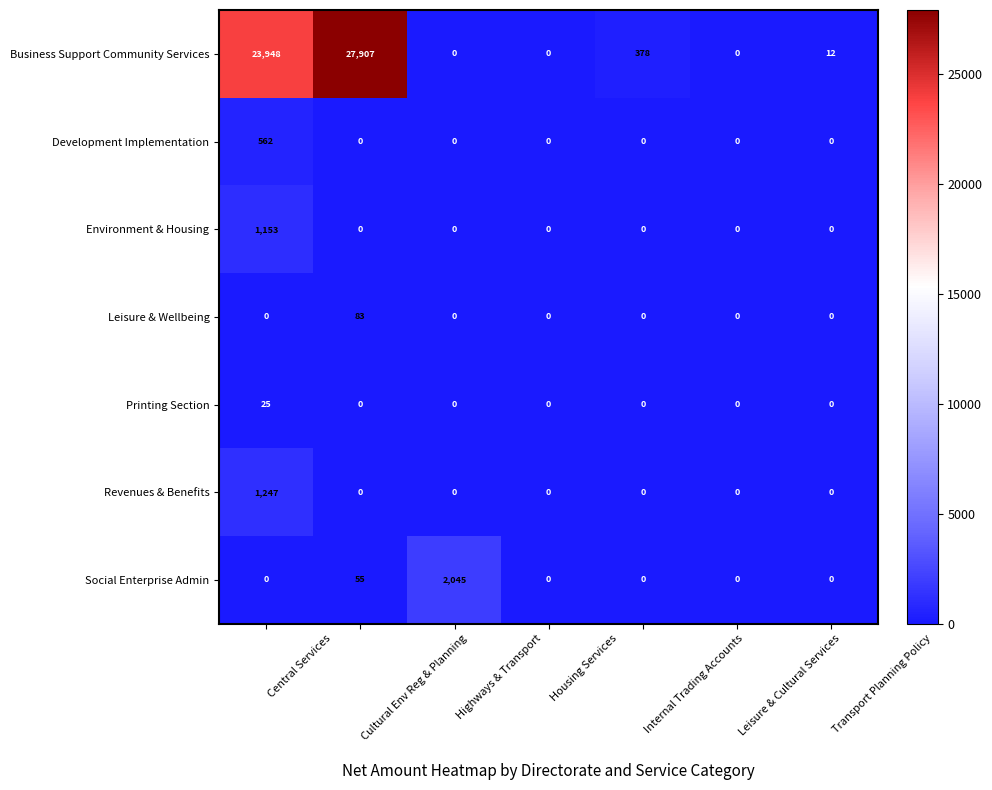

At which category is the sum across all series the highest?

Cultural Env Reg & Planning